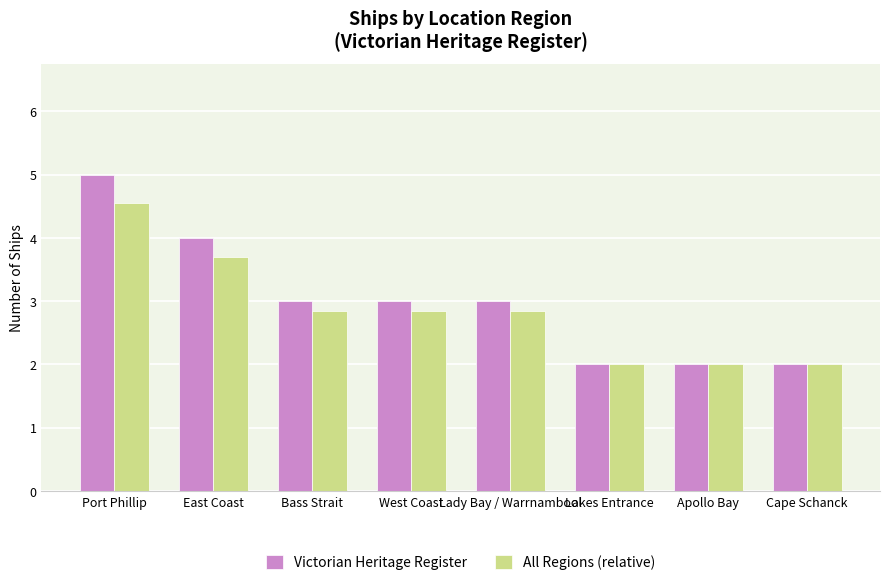

What is the sum of the Victorian Heritage Register values at Apollo Bay and Lady Bay / Warrnambool?

5.0